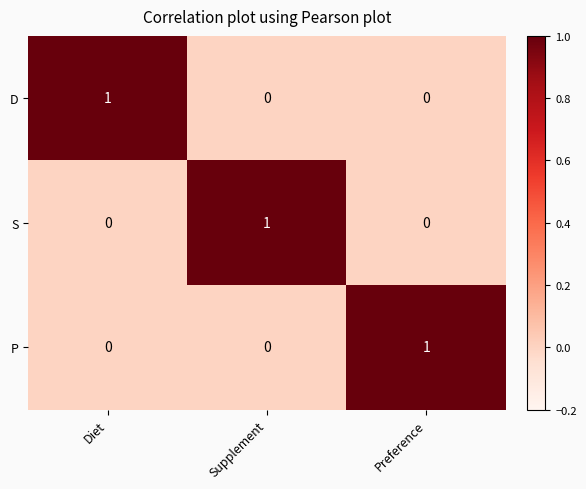

Is it true that D equals 1 at Diet?

True